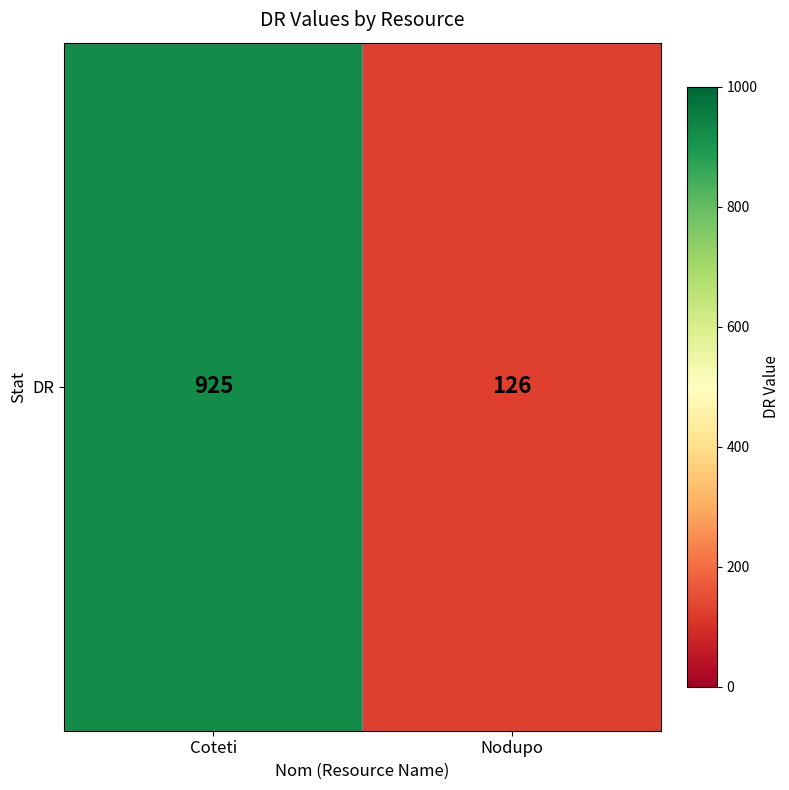

What is the minimum value shown in the chart?

126